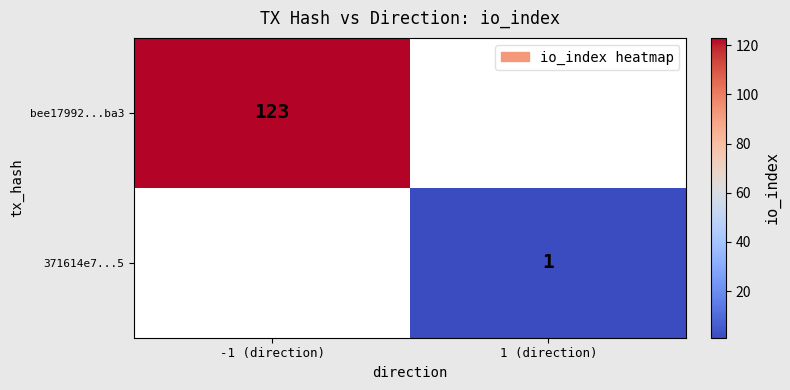

The value of 371614e7...5 at 1 (direction) is 0. True or false?

False